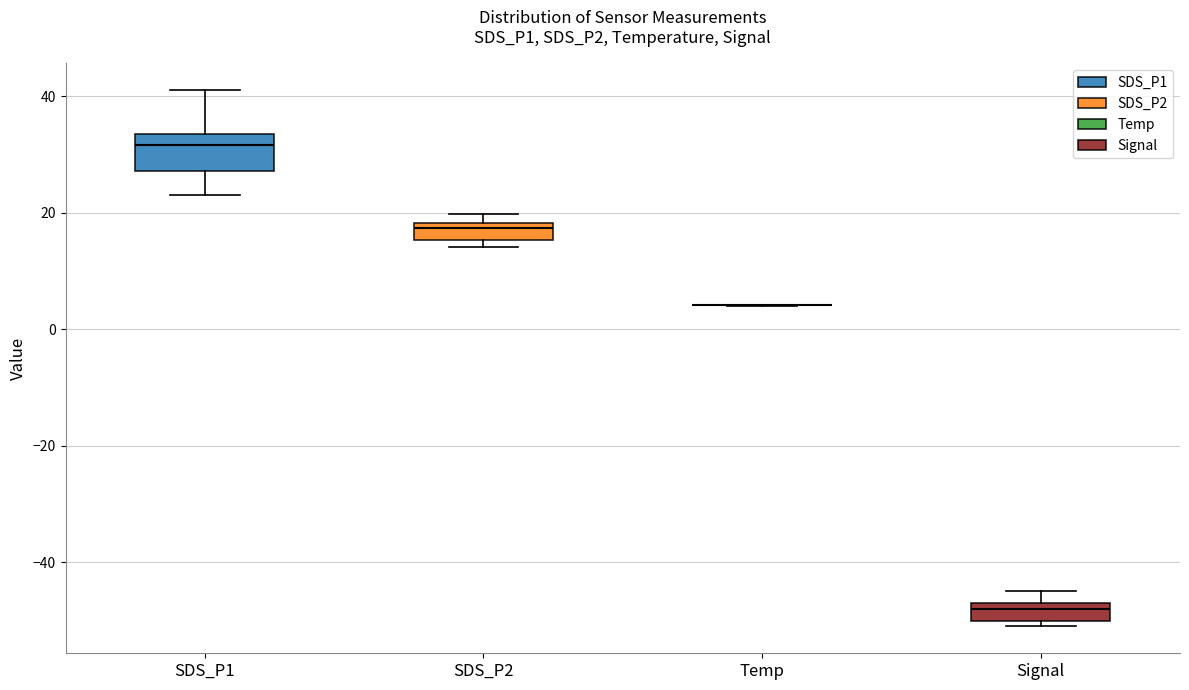

Which box is the tallest, from its lower edge to its upper edge?

SDS_P1